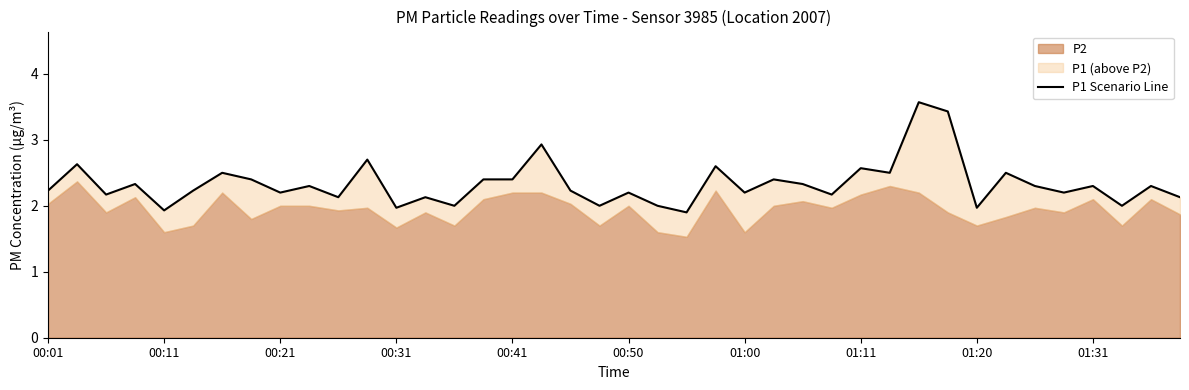

The chart shows a value of 1.3 at 00:50. True or false?

False